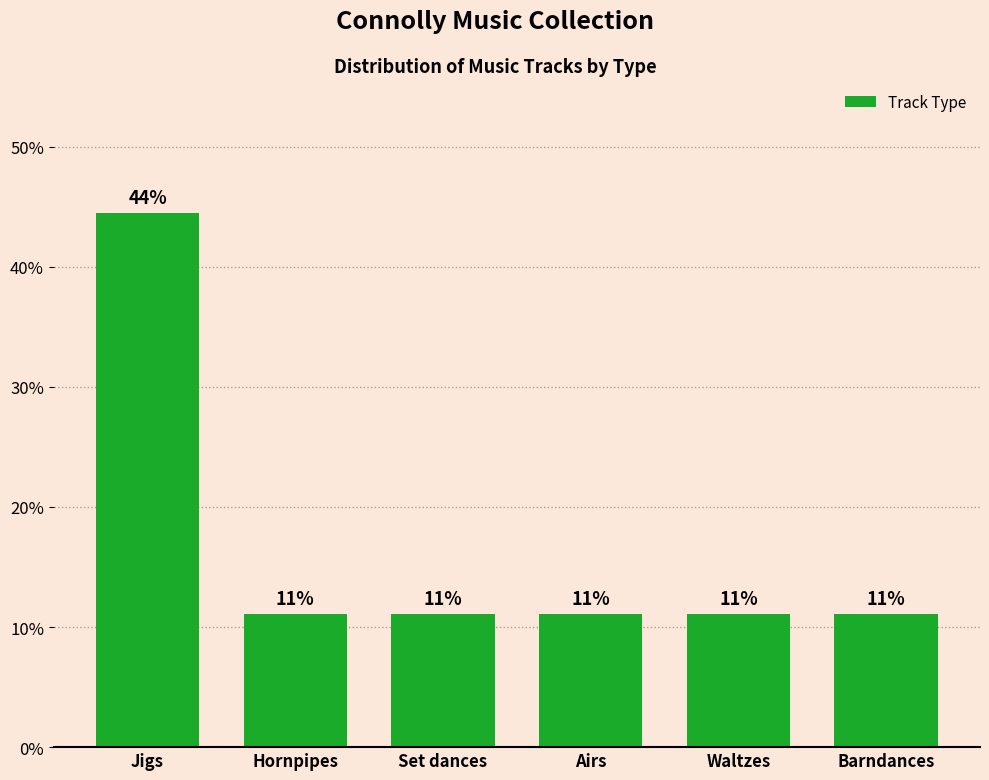

What value does the data have at Airs?

11.1